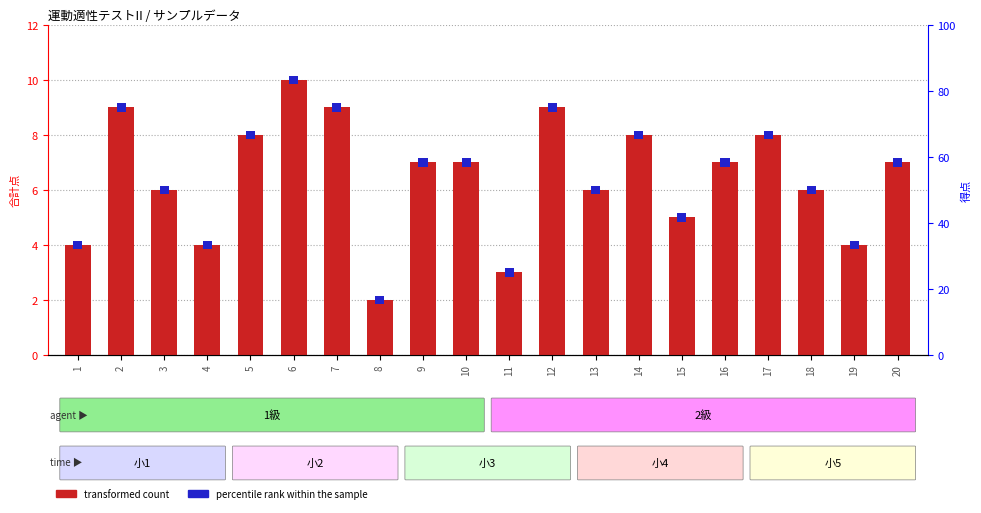

Is it true that percentile rank within the sample equals 0.5 at 17?

False